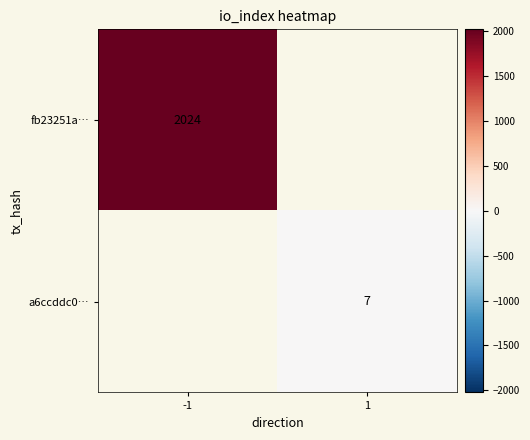

What is the difference between the highest and lowest values at 1?

7